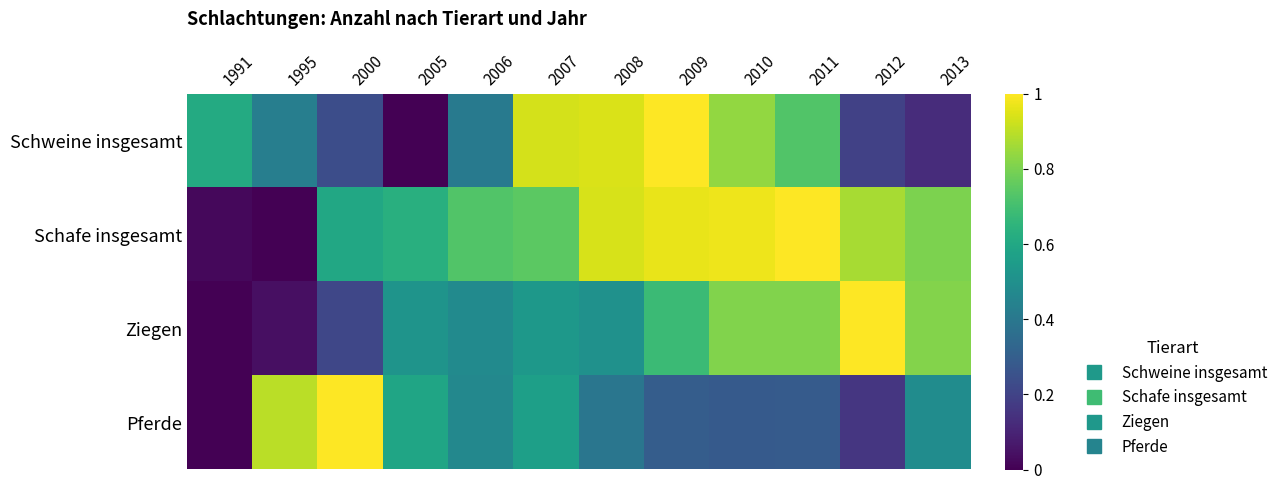

Reading left to right, extract all data points from this chart.

Schweine insgesamt: 1991=0.6	1995=0.4	2000=0.2	2005=0.0	2006=0.4	2007=0.9	2008=0.9	2009=1.0	2010=0.8	2011=0.7	2012=0.2	2013=0.1
Schafe insgesamt: 1991=0.0	1995=0.0	2000=0.6	2005=0.6	2006=0.7	2007=0.7	2008=0.9	2009=1.0	2010=1.0	2011=1.0	2012=0.9	2013=0.8
Ziegen: 1991=0.0	1995=0.0	2000=0.2	2005=0.5	2006=0.5	2007=0.5	2008=0.5	2009=0.7	2010=0.8	2011=0.8	2012=1.0	2013=0.8
Pferde: 1991=0.0	1995=0.9	2000=1.0	2005=0.6	2006=0.5	2007=0.6	2008=0.4	2009=0.3	2010=0.3	2011=0.3	2012=0.2	2013=0.5